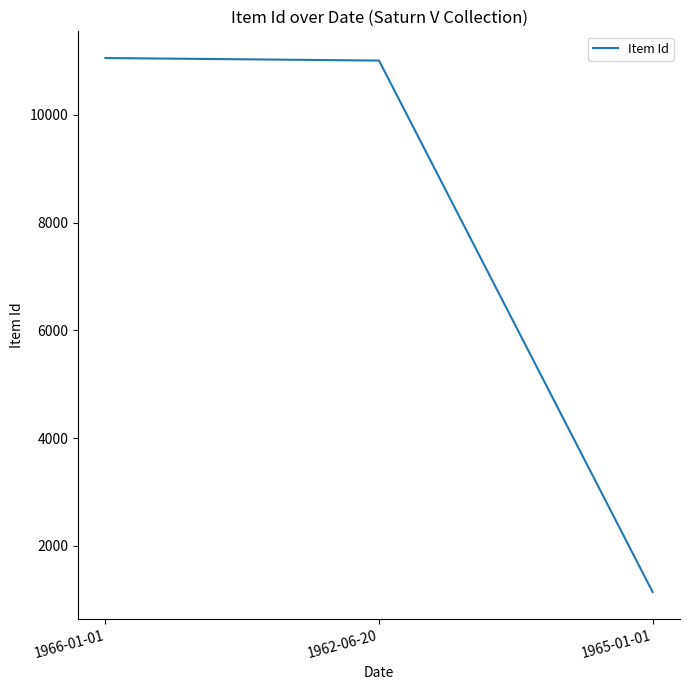

What is the maximum value shown in the chart?

11054